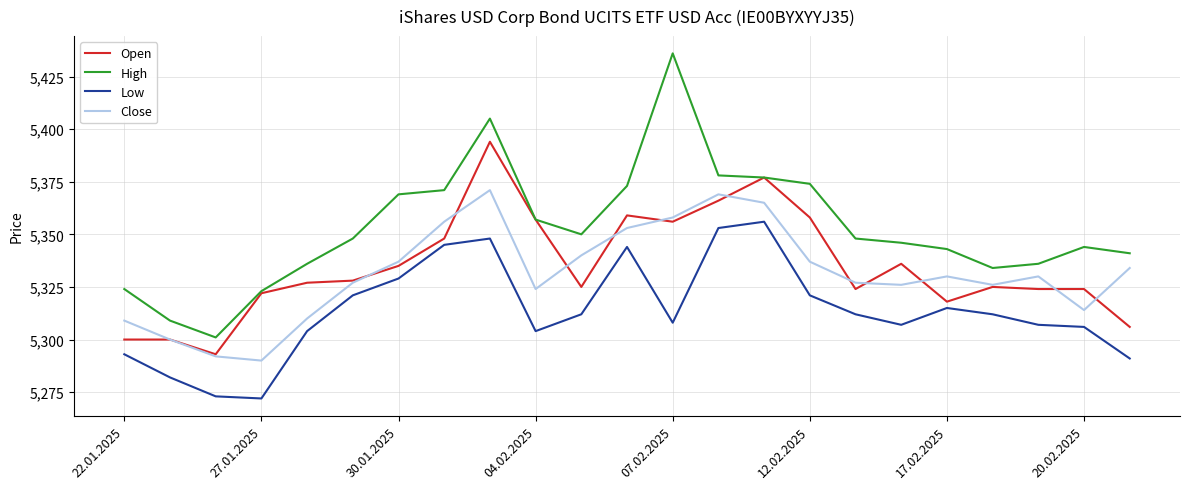

Which series has the largest range (max minus min)?

High